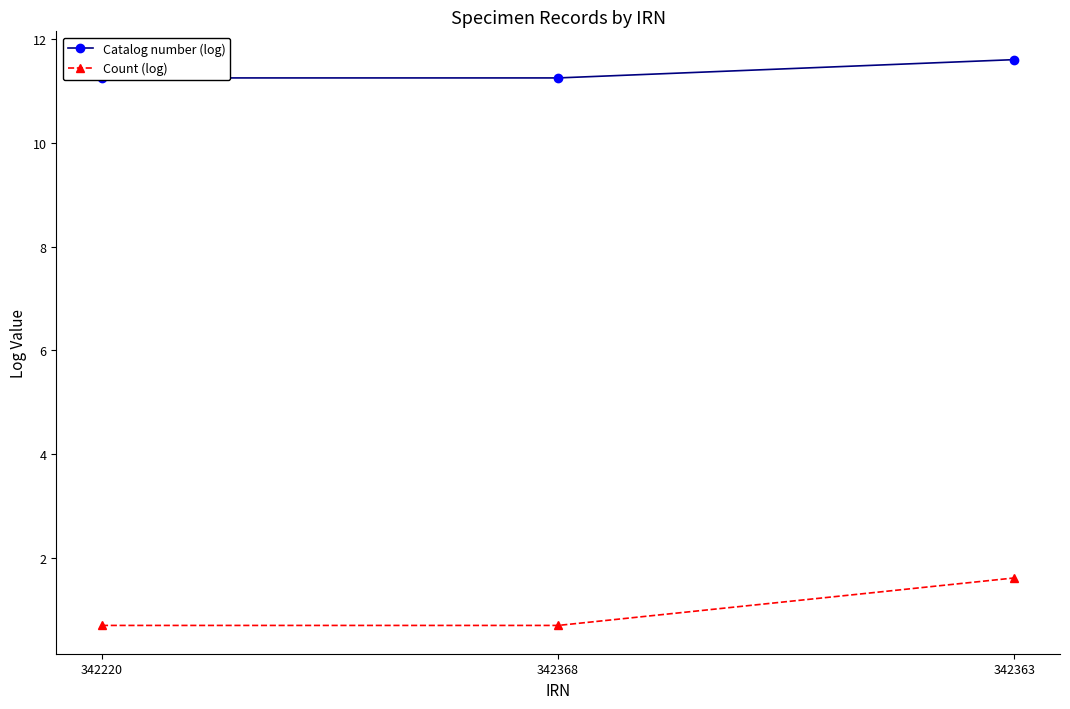

Reading left to right, list all the values displayed in this chart.

Catalog number (log): 11.3	11.3	11.6
Count (log): 0.7	0.7	1.6